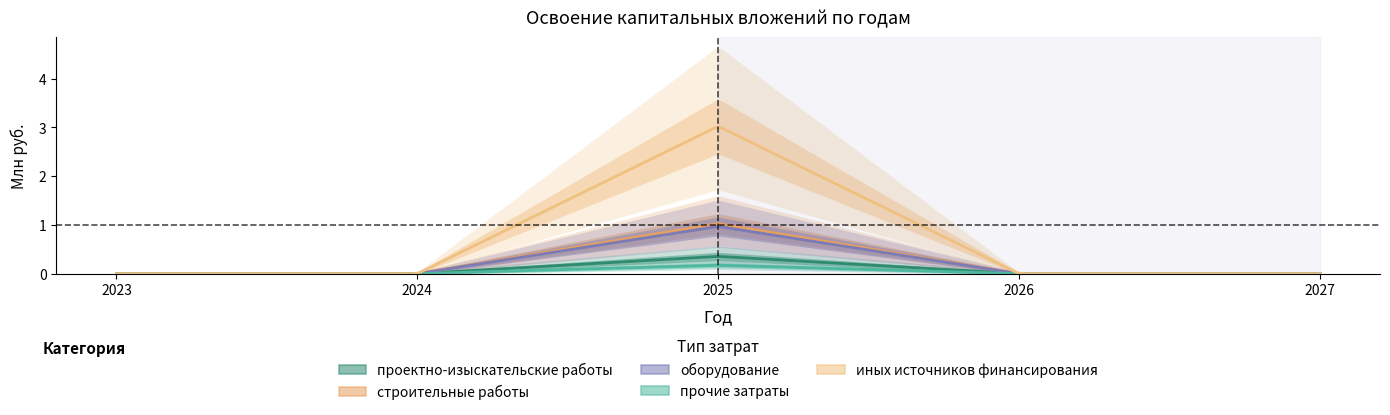

Does the chart display data point markers on the line(s)?

No